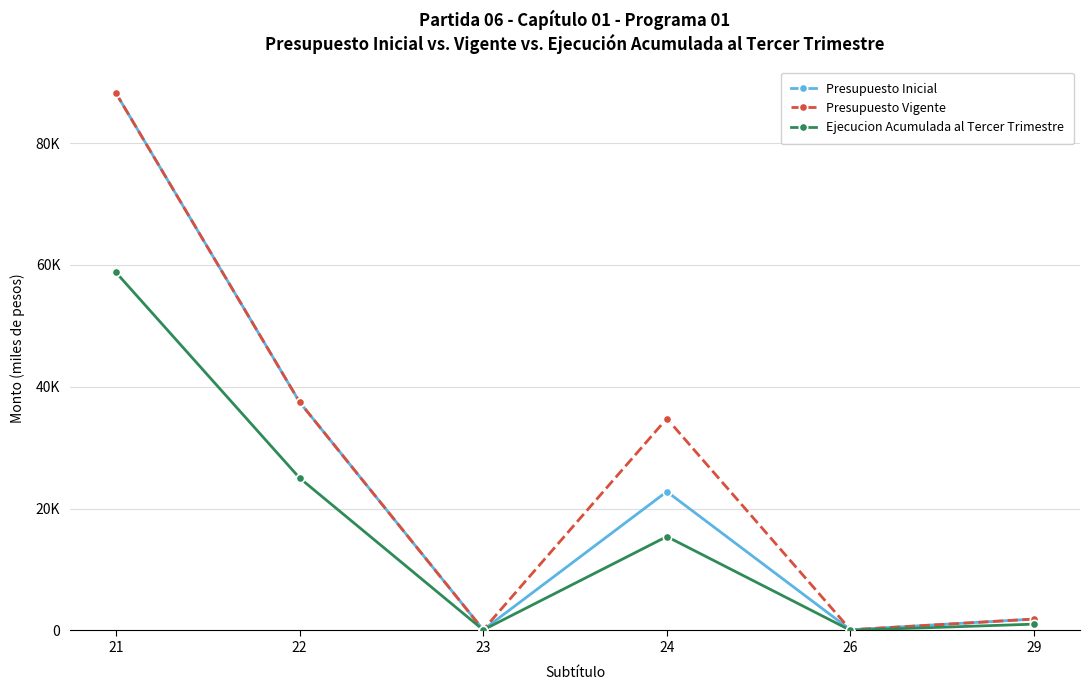

What are all the series names shown in the legend?

Presupuesto Inicial, Presupuesto Vigente, Ejecucion Acumulada al Tercer Trimestre